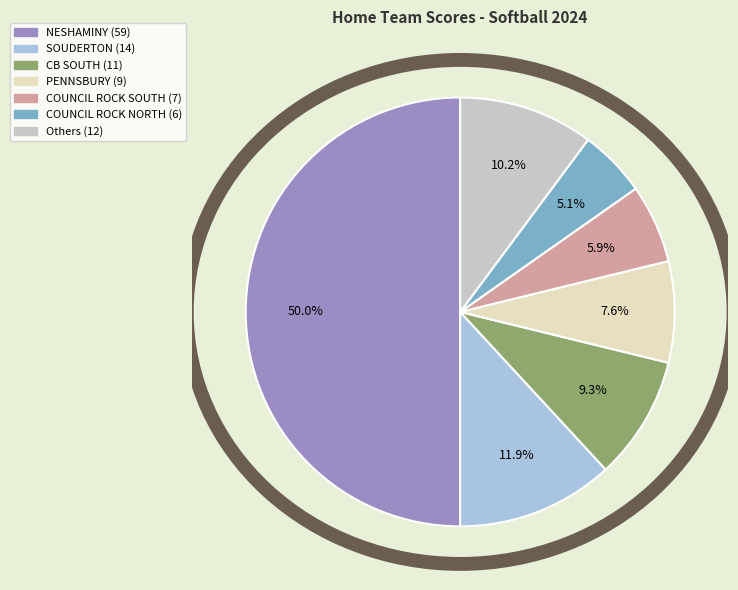

To the nearest percent, what is the difference between the largest and smallest slice percentages?

45%